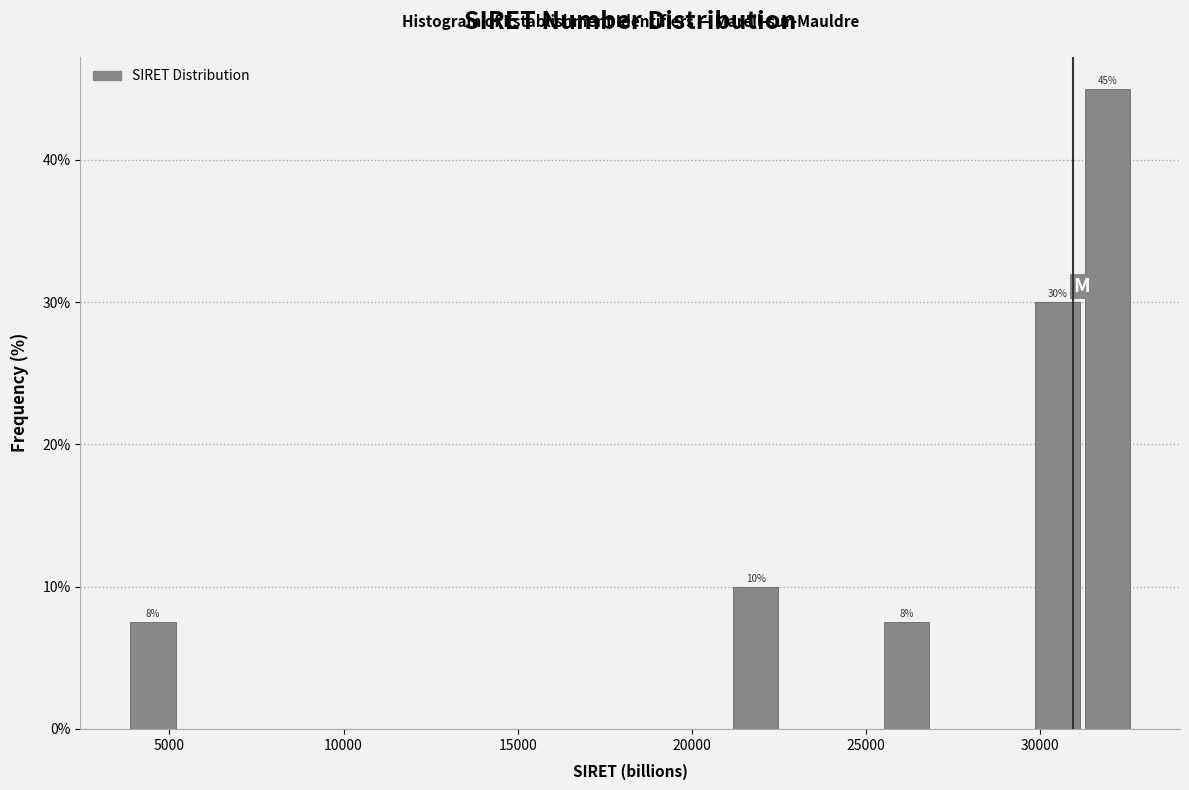

Around what value on the x-axis is the tallest bar? Give the approximate position of its centre, as read against the axis.

32000